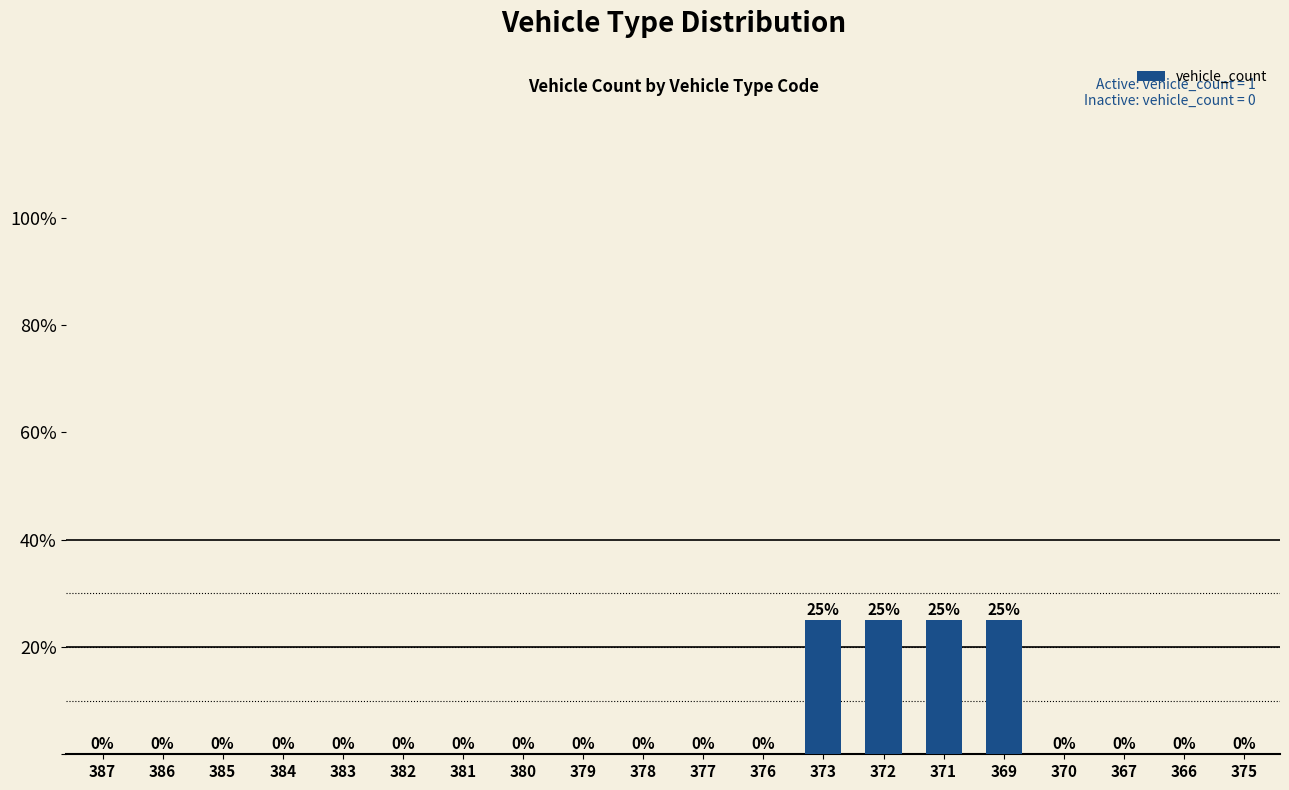

The chart shows a value of 17 at 370. True or false?

False